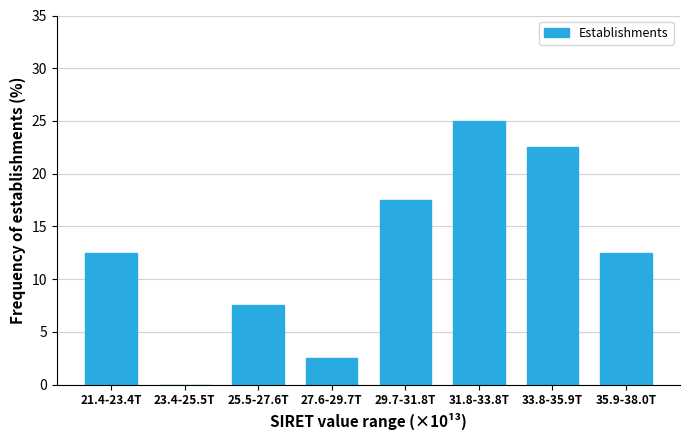

Reading right to left, extract all data points from this chart.

35.9-38.0T=12.5	33.8-35.9T=22.5	31.8-33.8T=25.0	29.7-31.8T=17.5	27.6-29.7T=2.5	25.5-27.6T=7.5	23.4-25.5T=0.0	21.4-23.4T=12.5